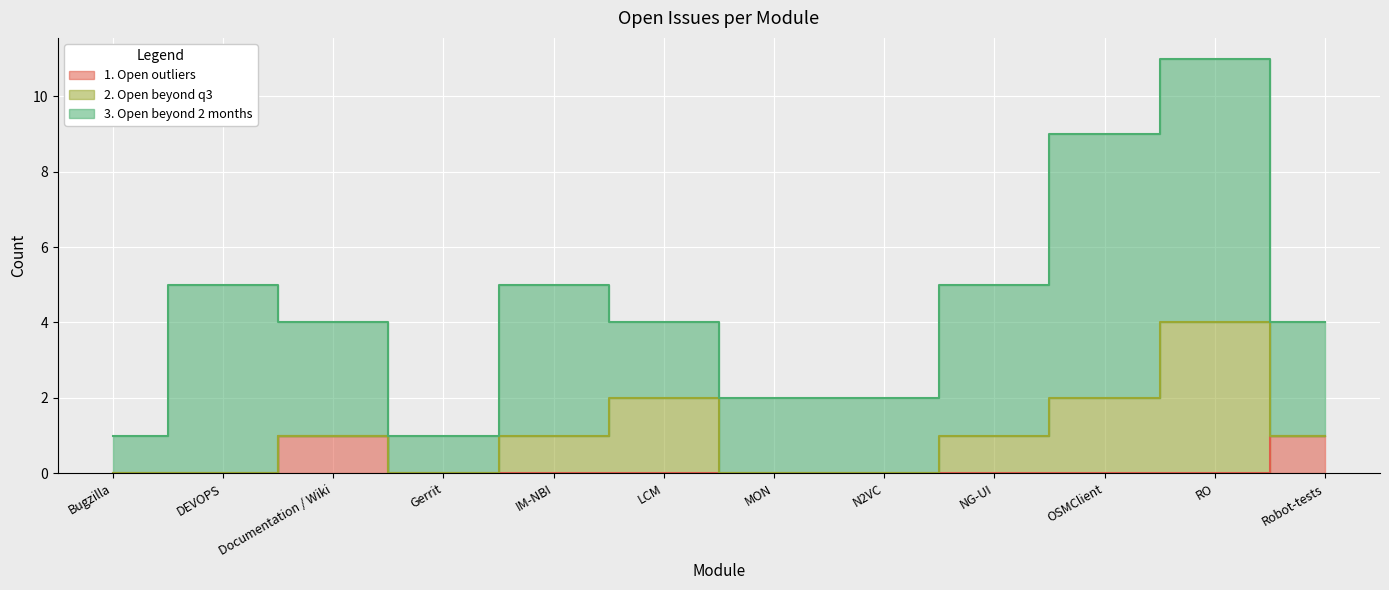

At which category is the sum across all series the highest?

RO